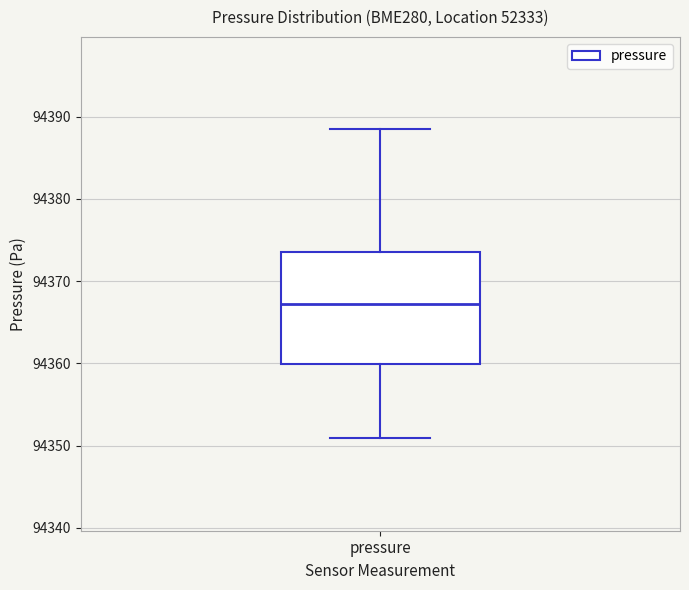

Read this box plot against the y-axis: the position of the median line, the range covered by the box, and the ends of both whiskers. The values are not printed on the chart, so give them approximately, as read against the axis.

median 94367, box 94360 to 94374, whiskers 94351 to 94388